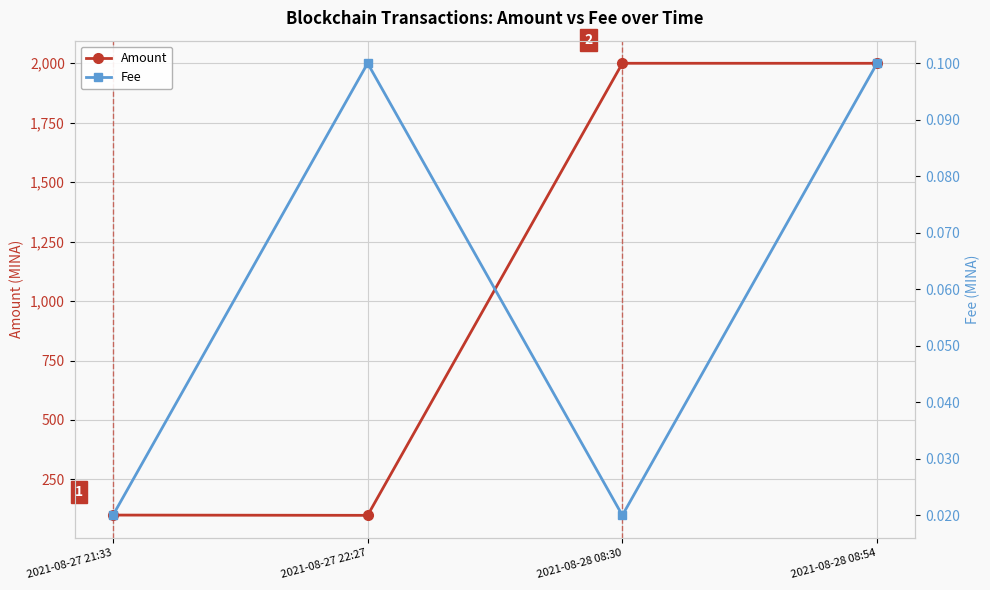

Does the chart display data point markers on the line(s)?

Yes